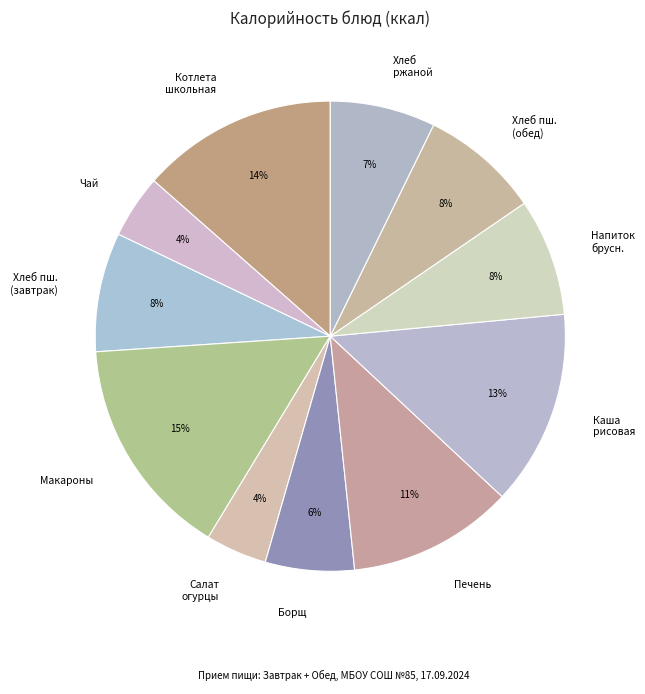

Which slice is the largest?

Макароны